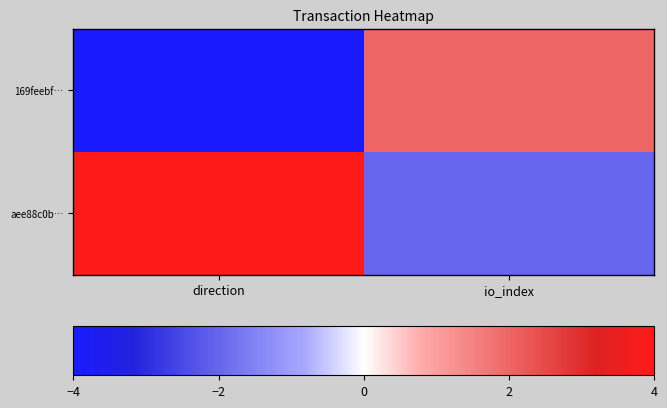

What is the greatest value displayed?

4.0